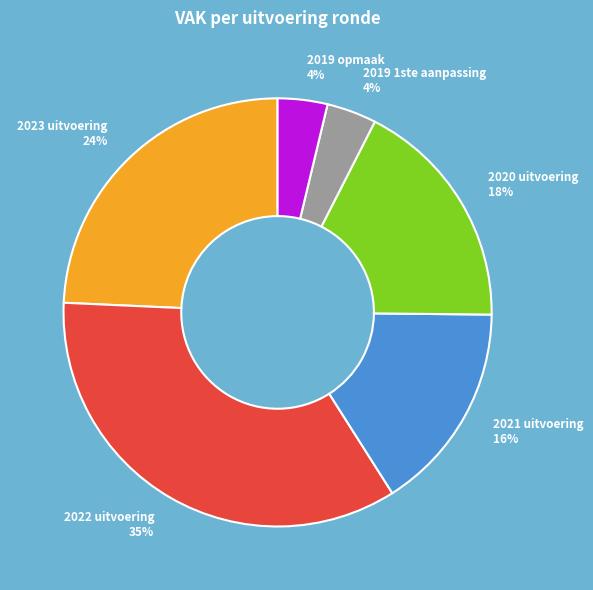

To the nearest percent, what is the difference between the largest and smallest slice percentages?

31%